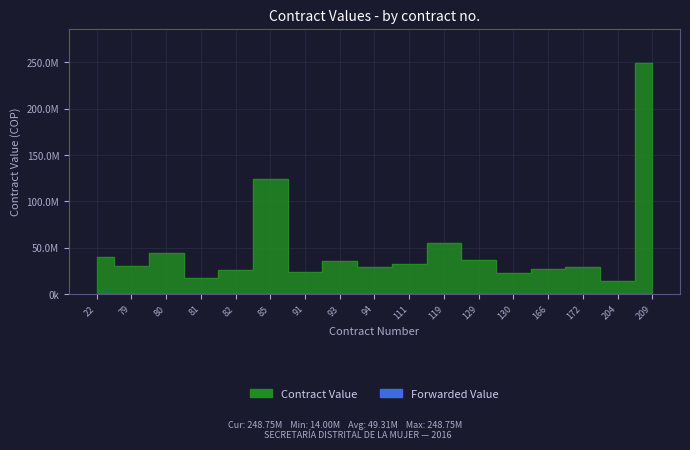

Reading right to left, list all the values displayed in this chart.

209=248748000	204=14000000	172=29176075	166=27418536	130=22762804	129=36483309	119=54712660	111=32160937	94=29656404	93=35333333	91=24371381	85=124374000	82=26146908	81=17582139	80=43927956	79=30845853	22=40525000